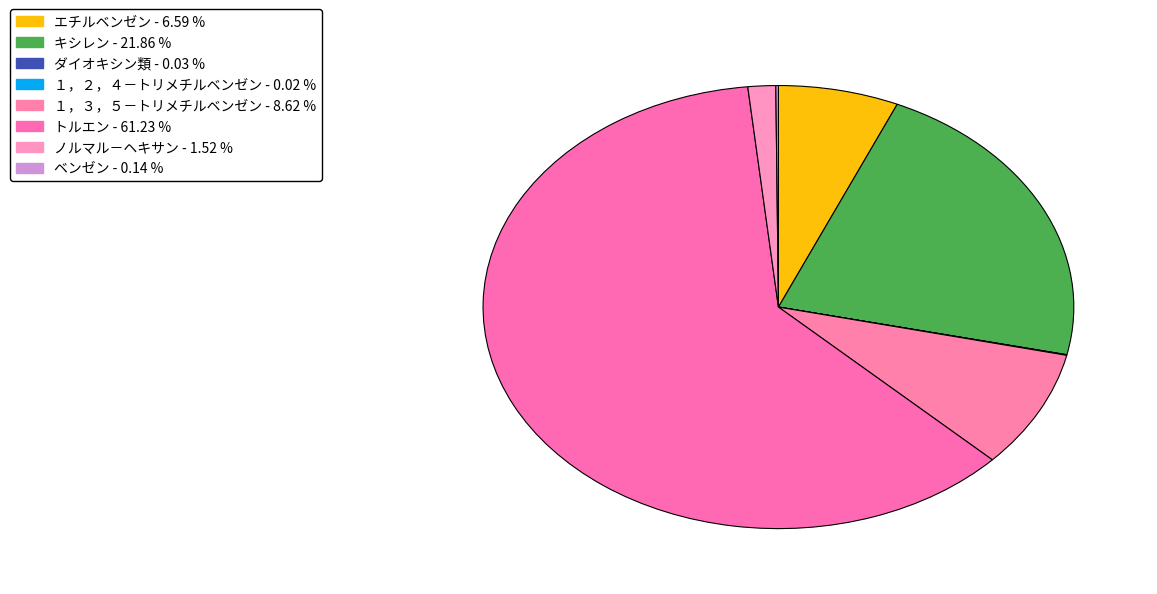

What is the total percentage of トルエン and キシレン?

83.1%